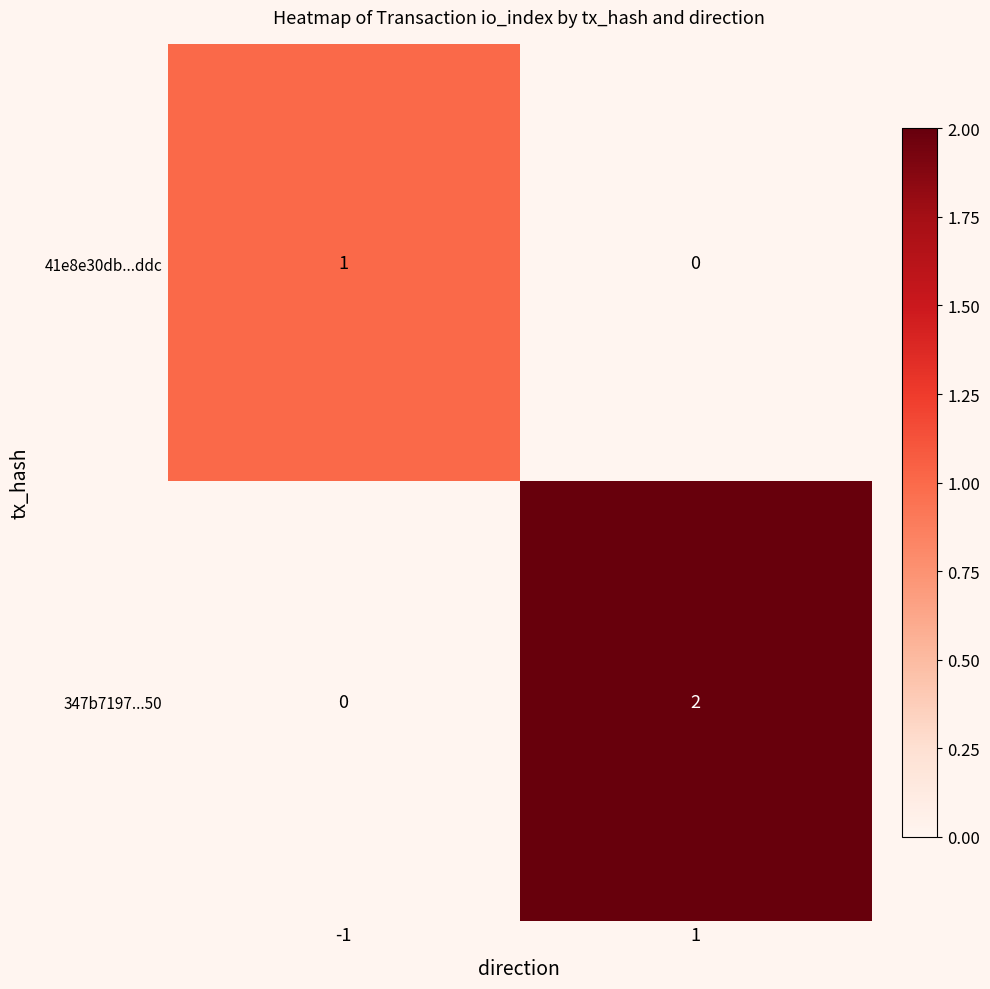

At -1, list the series in order from smallest to largest.

347b7197...50, 41e8e30db...ddc